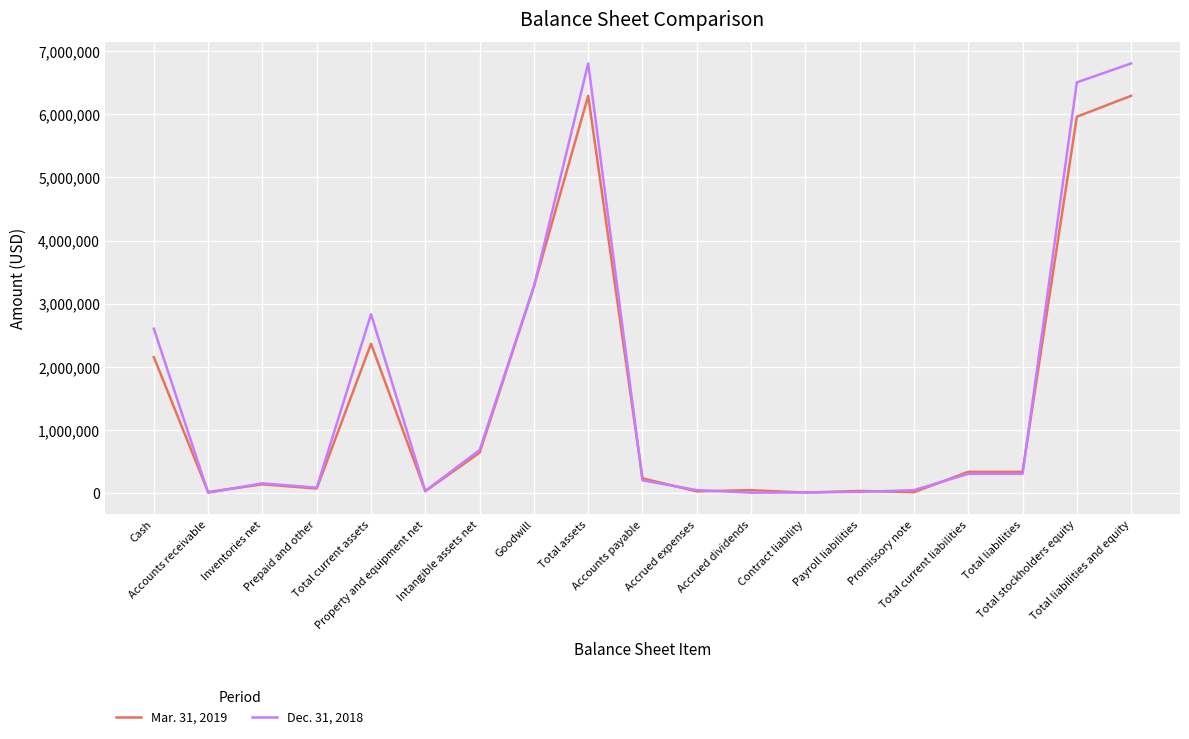

True or false: Mar. 31, 2019 has a value of 1017026 at Intangible assets net.

False